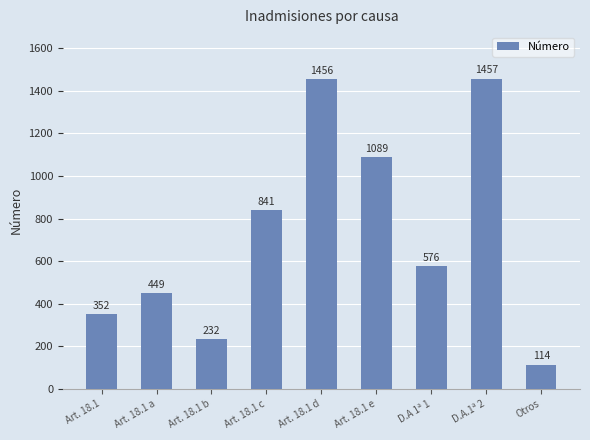

Is it true that the value at Art. 18.1 e is 1089?

True